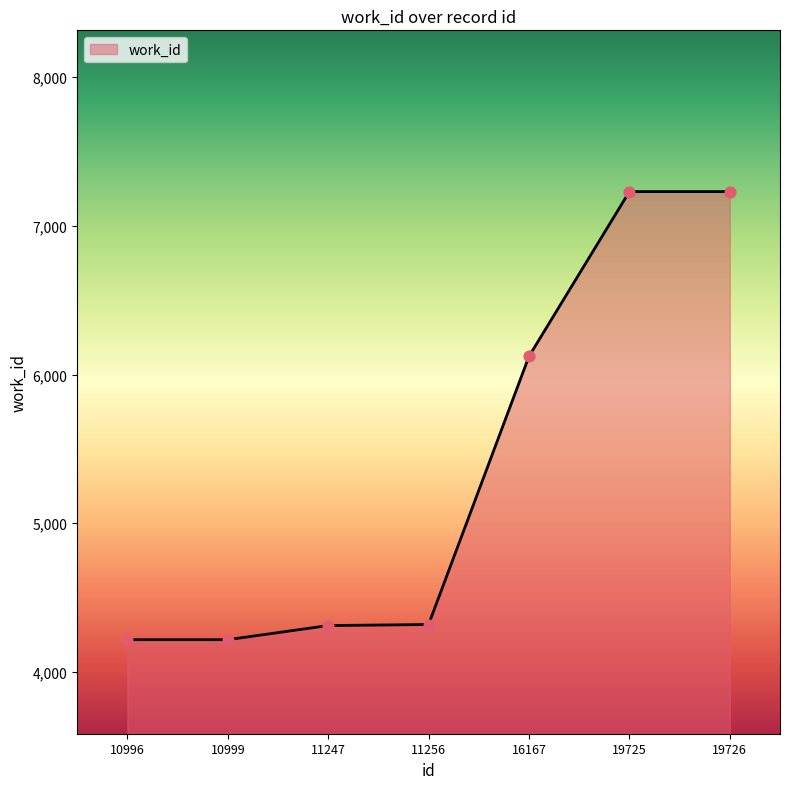

Which has a higher value, 19726 or 11247?

19726